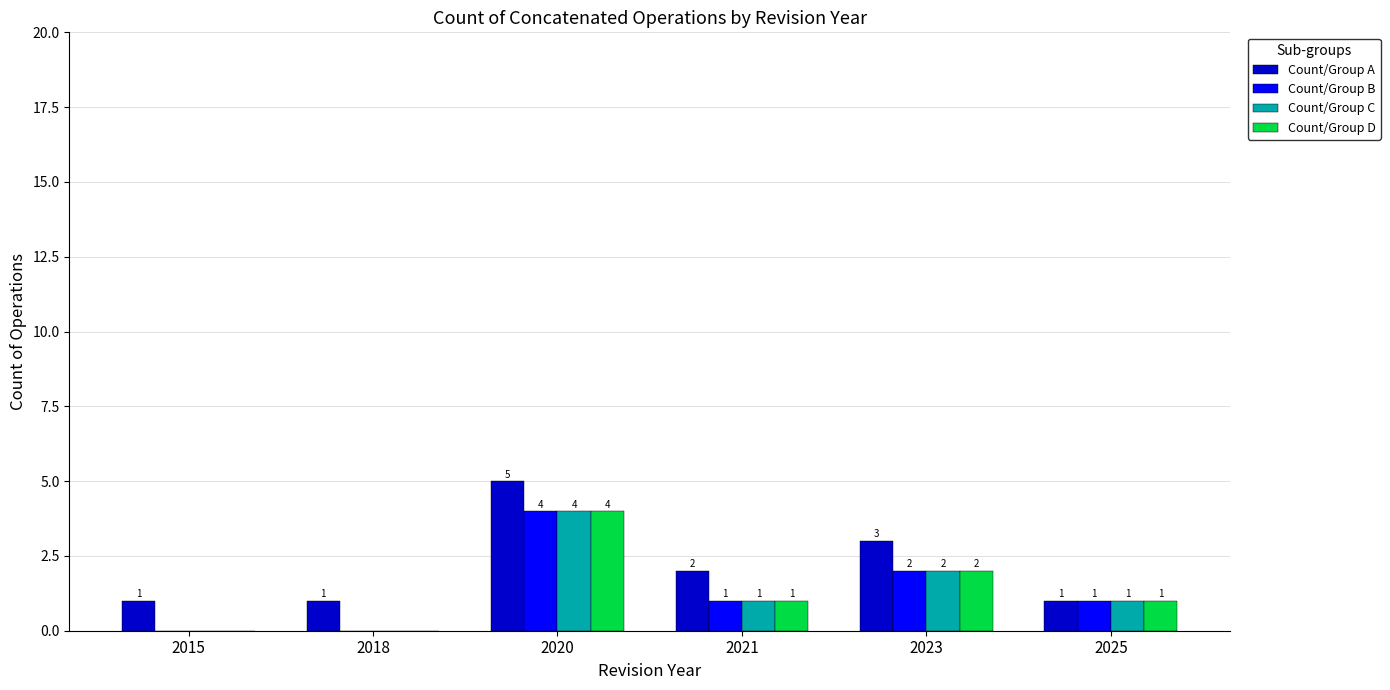

At which label does Count/Group D reach its peak?

2020